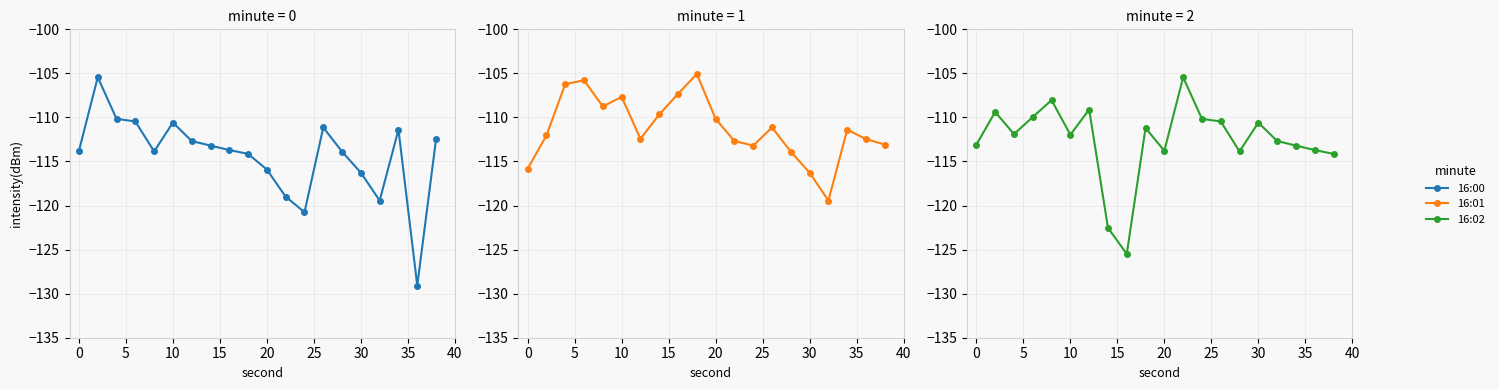

How many data points in 16:00 are less than -113?

12